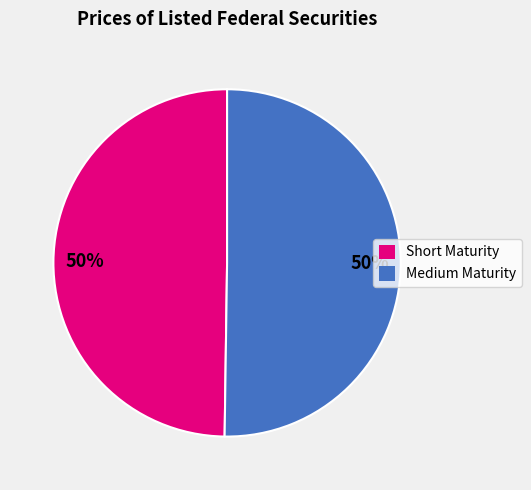

Is it true that Medium Maturity is 40% of the pie?

False